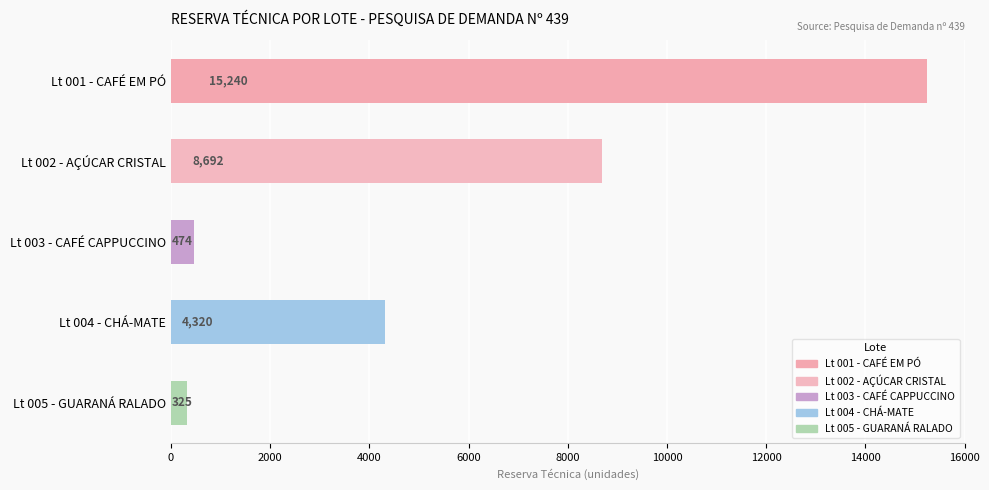

Rank the categories by value from highest to lowest.

Lt 001 - CAFÉ EM PÓ, Lt 002 - AÇÚCAR CRISTAL, Lt 004 - CHÁ-MATE, Lt 003 - CAFÉ CAPPUCCINO, Lt 005 - GUARANÁ RALADO